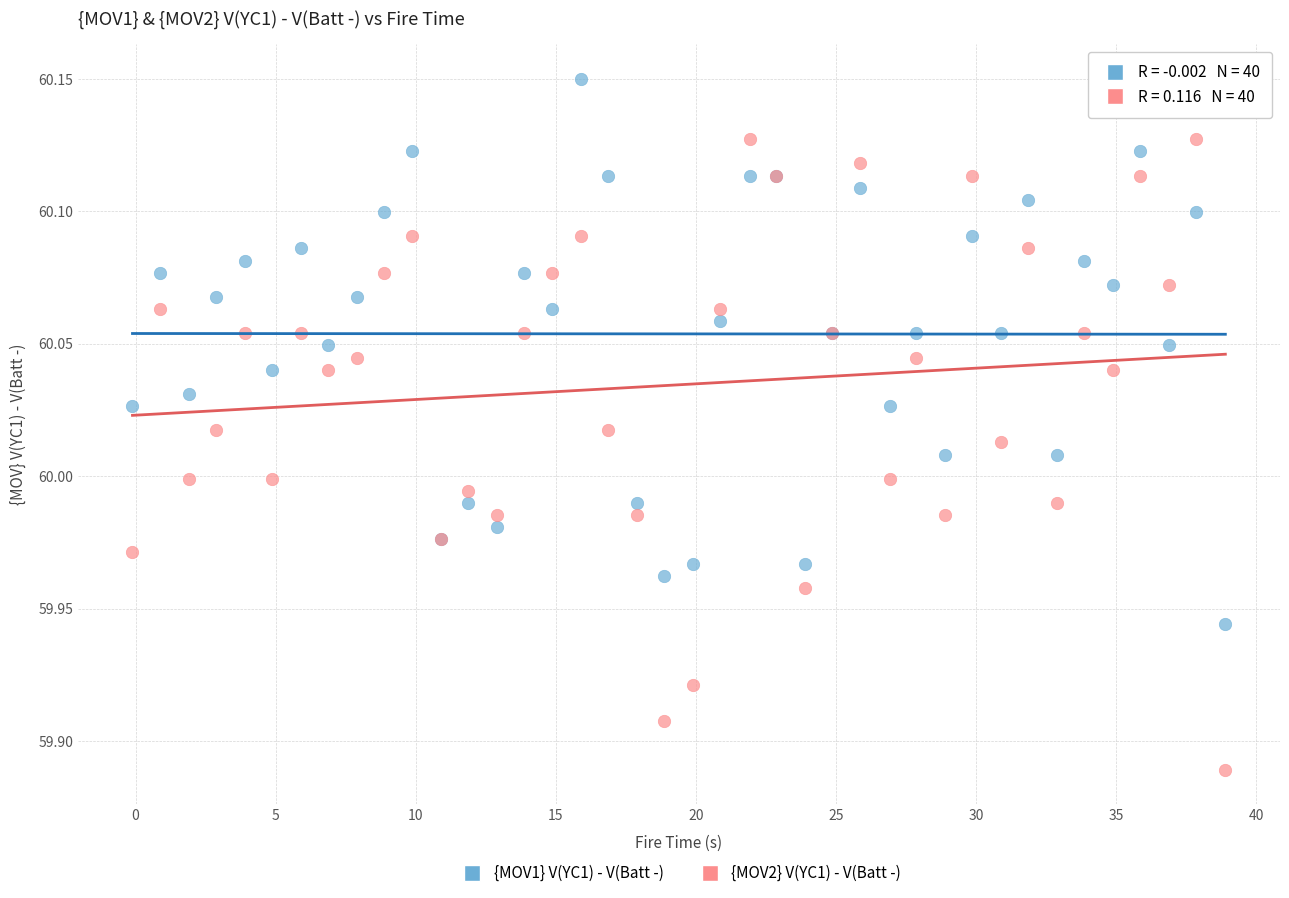

What is the X range (max minus min) for the scatter plot?

39.0